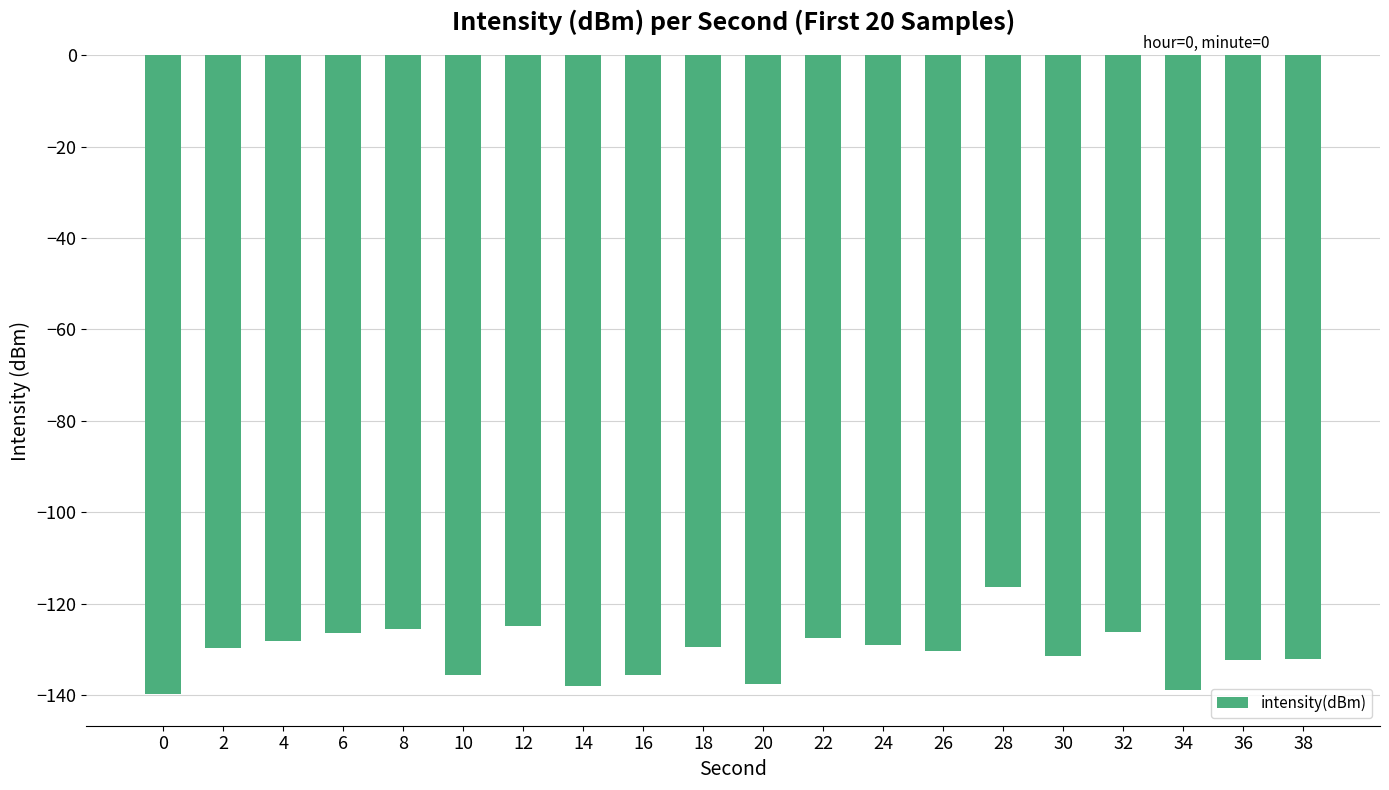

True or false: the data shows -232.8 at 20.

False